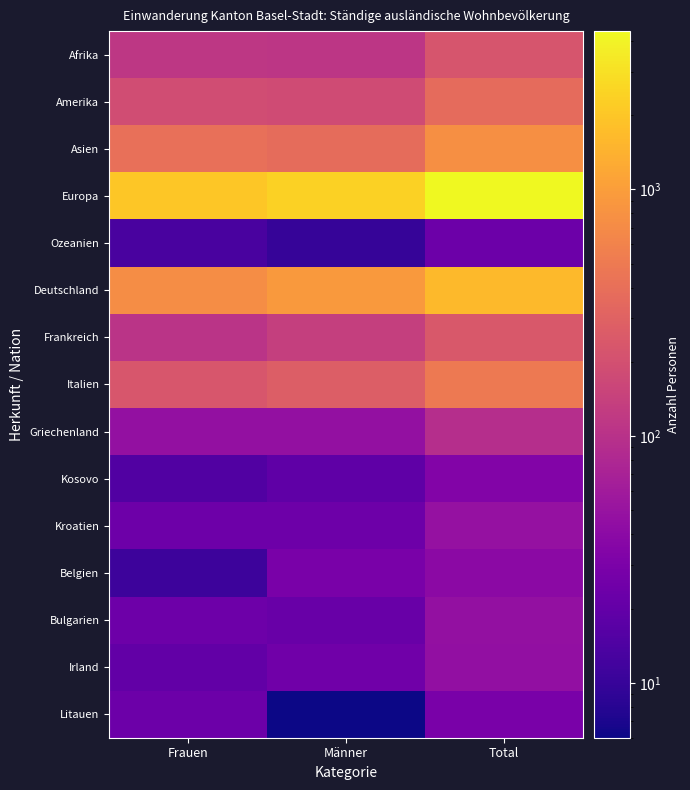

What is the greatest value displayed?

4373